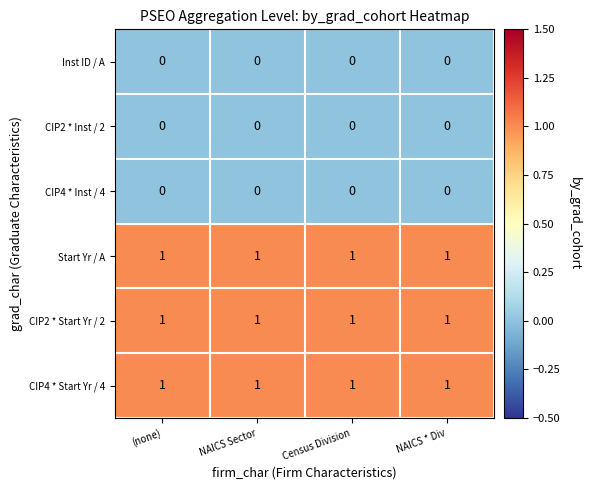

What is the total value across all series at NAICS * Div?

3